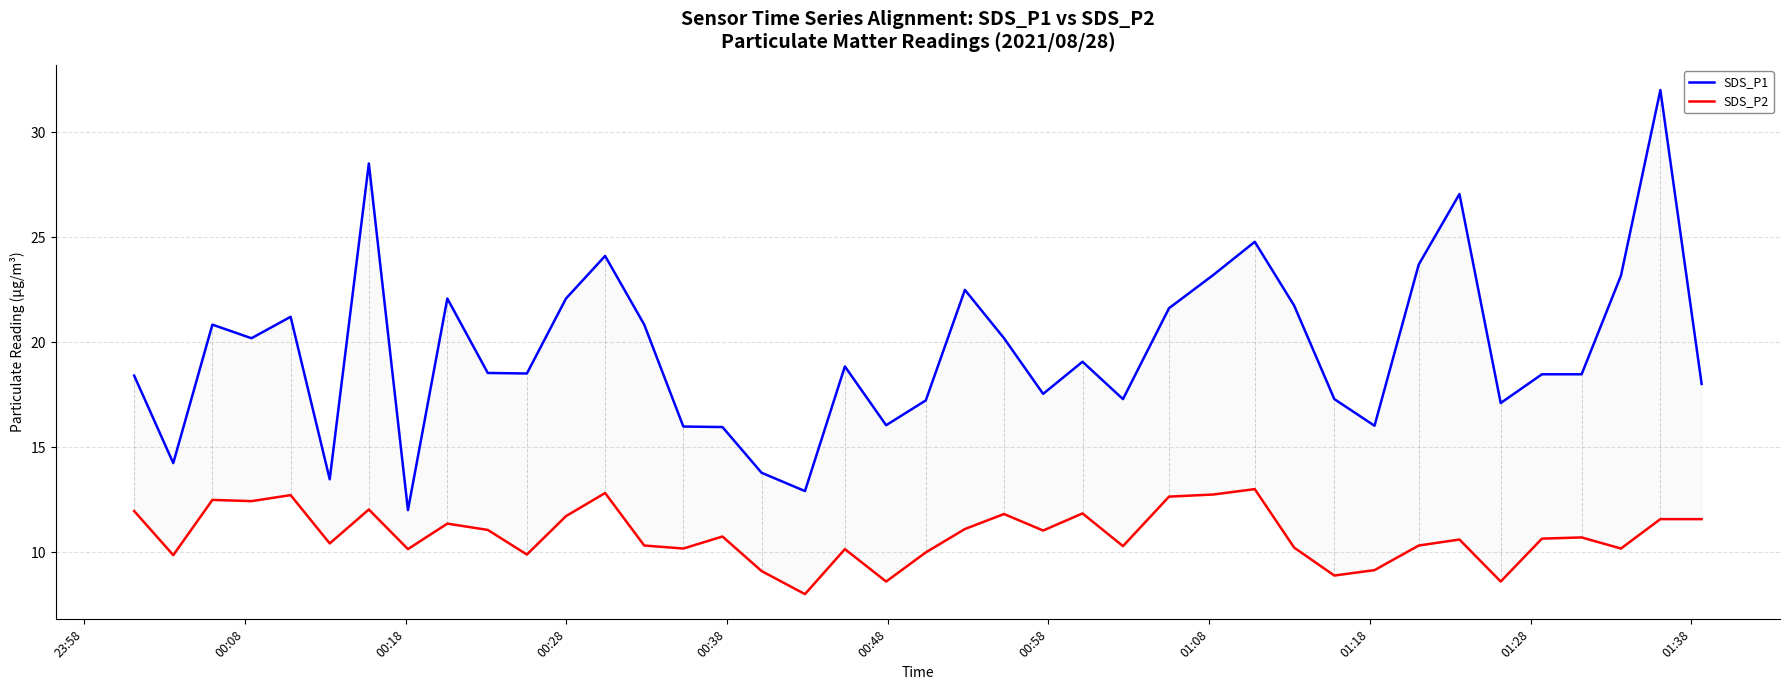

True or false: SDS_P1 has a value of 16.8 at 12.

False